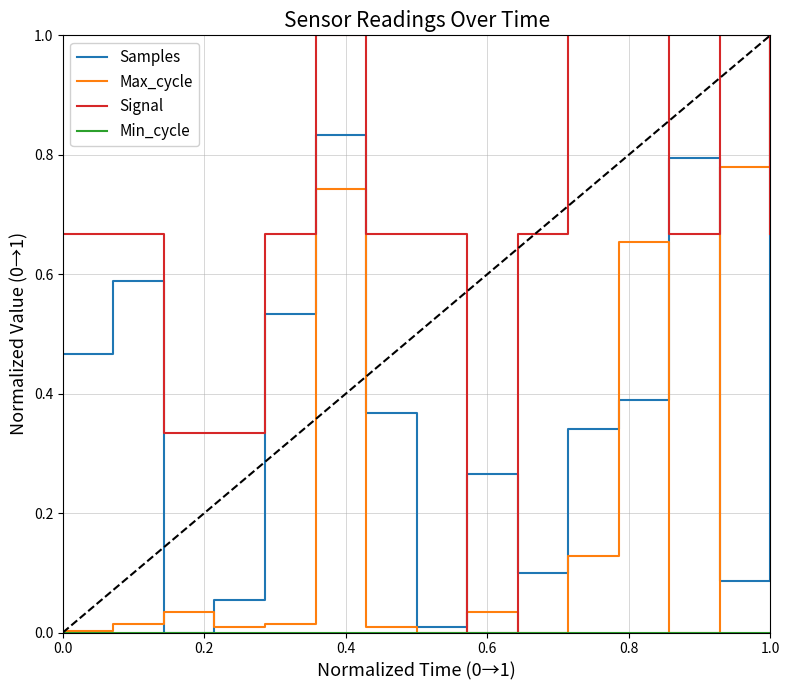

Which series has the largest total across all categories?

Signal